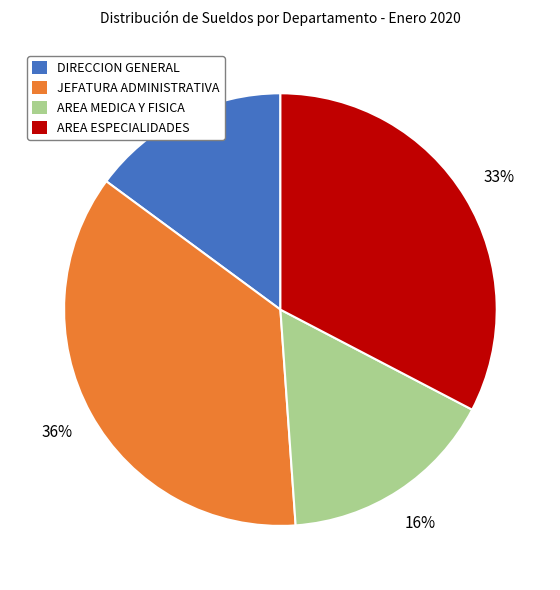

The DIRECCION GENERAL slice represents 4% of the pie. True or false?

False